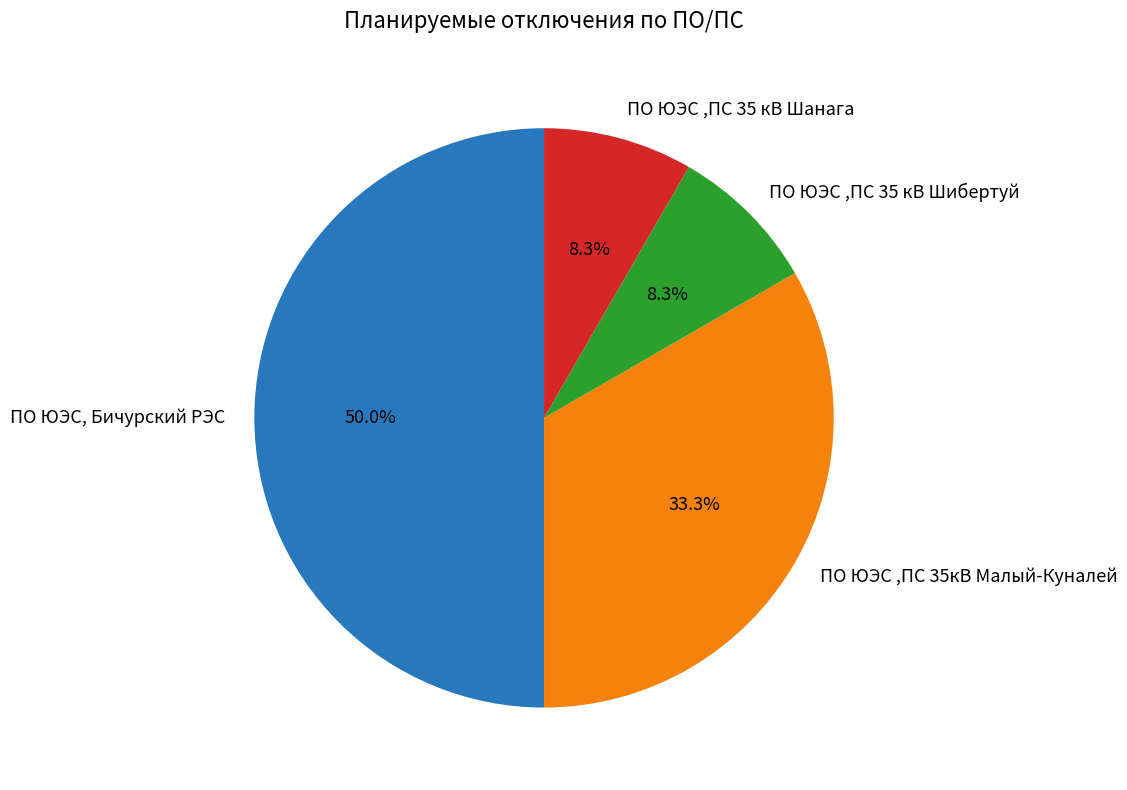

Approximately how many times larger is the value at ПО ЮЭС ,ПС 35 кВ Шибертуй compared to ПО ЮЭС ,ПС 35 кВ Шанага?

1.0